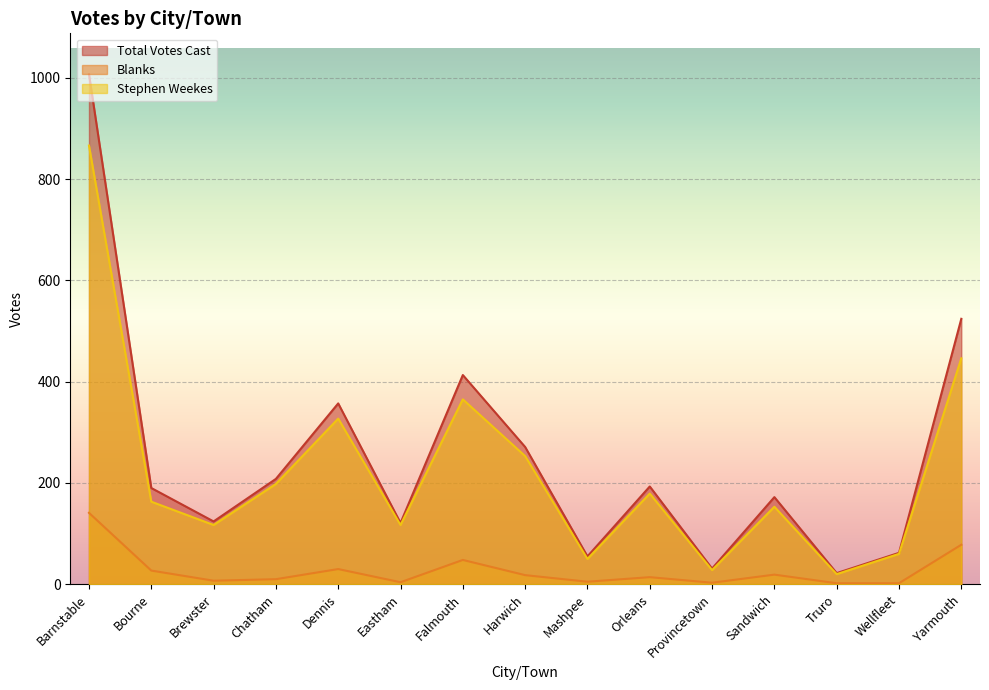

Which series changed the most between Brewster and Orleans?

Total Votes Cast